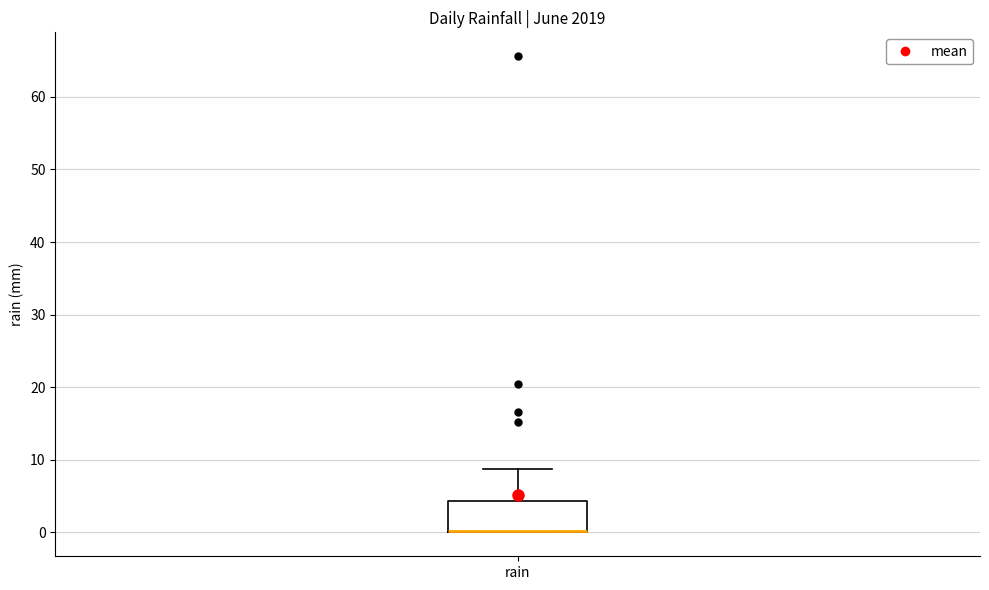

Read this box plot against the y-axis: the position of the median line, the range covered by the box, and the ends of both whiskers. The values are not printed on the chart, so give them approximately, as read against the axis.

median 0 (drawn on the box's lower edge), box 0 to 4, whiskers 0 to 9